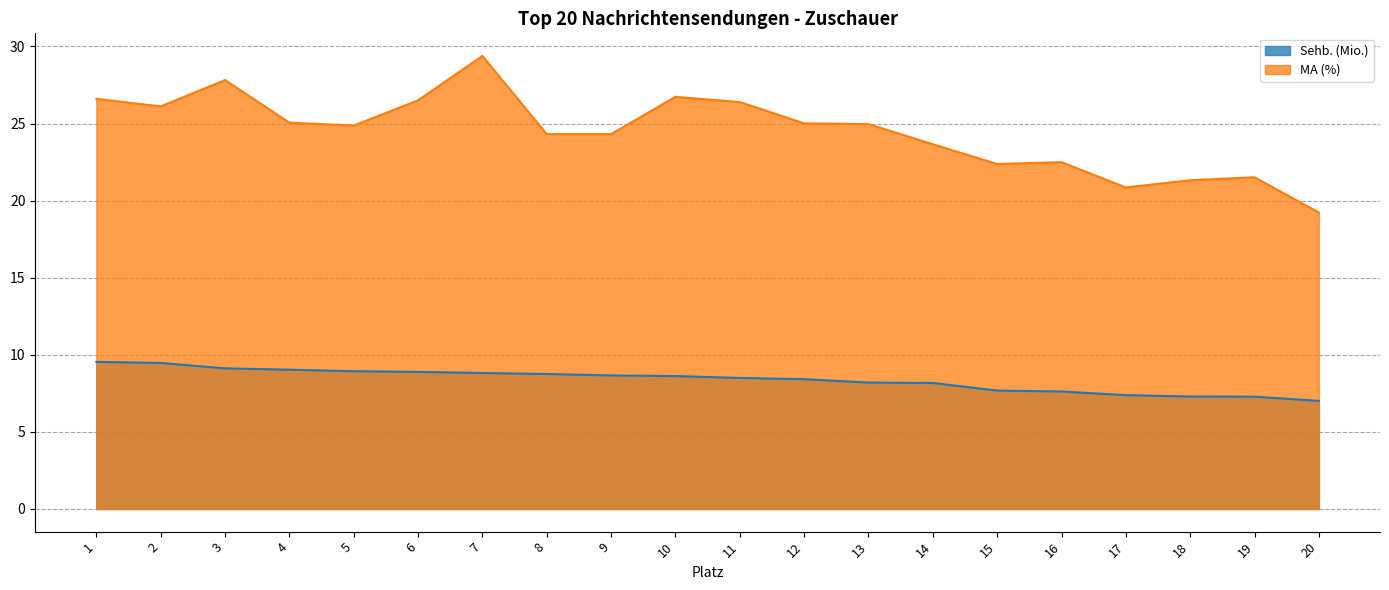

At which category does MA (%) reach its first local valley?

2